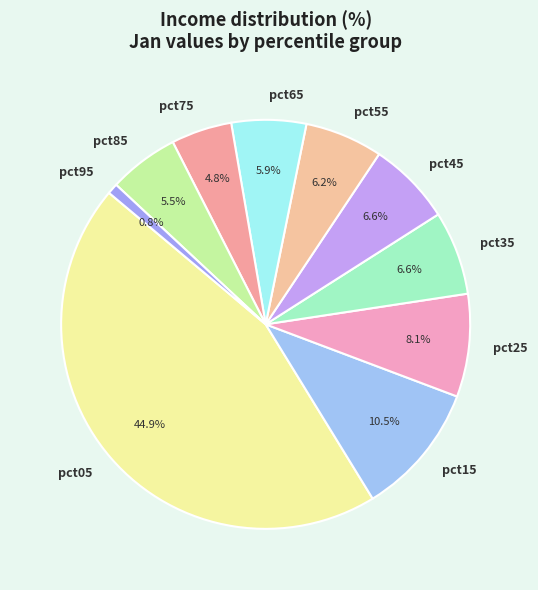

Is there a majority slice in this chart?

No